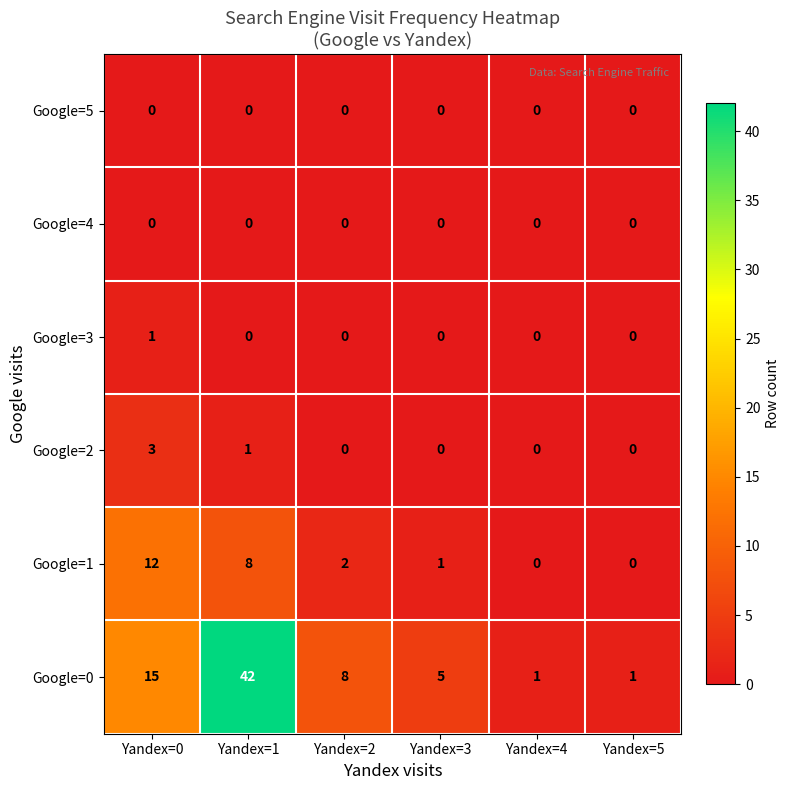

At which category does the chart reach its peak across all series?

Yandex=1